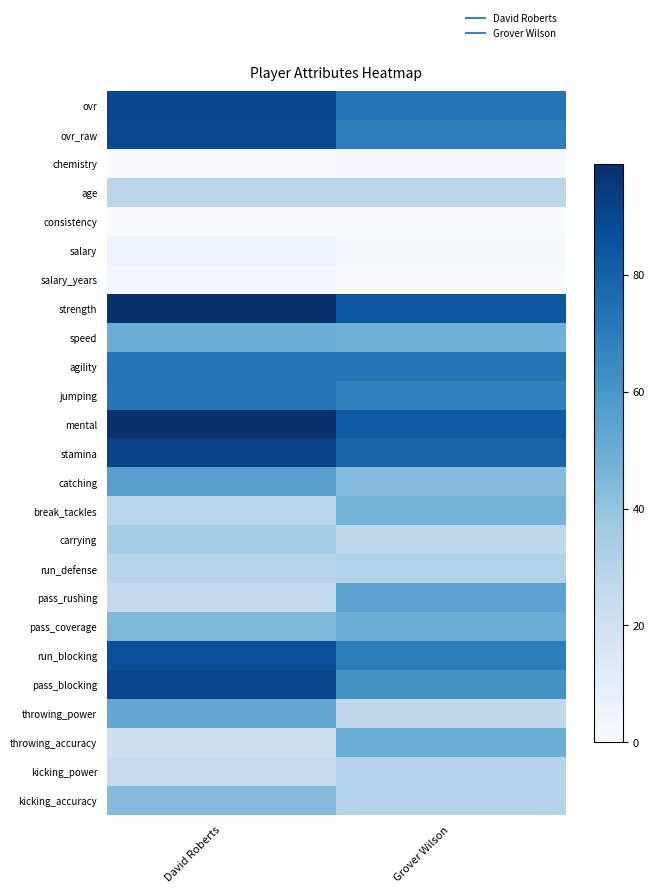

At David Roberts, list the series in order from largest to smallest.

strength, mental, stamina, ovr, pass_blocking, ovr_raw, run_blocking, agility, jumping, catching, throwing_power, speed, pass_coverage, kicking_accuracy, carrying, run_defense, age, break_tackles, pass_rushing, kicking_power, throwing_accuracy, salary, salary_years, chemistry, consistency